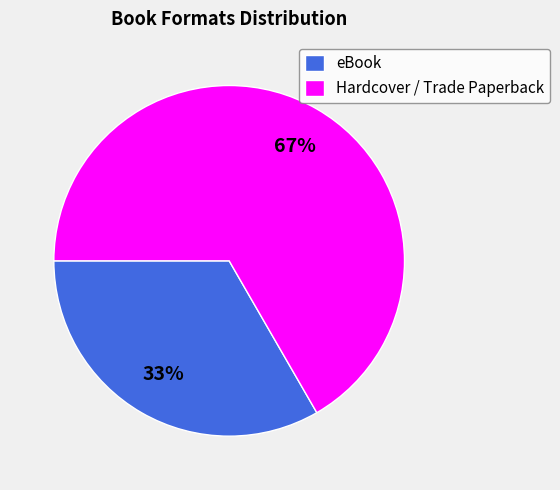

Is it true that Hardcover / Trade Paperback is 14% of the pie?

False